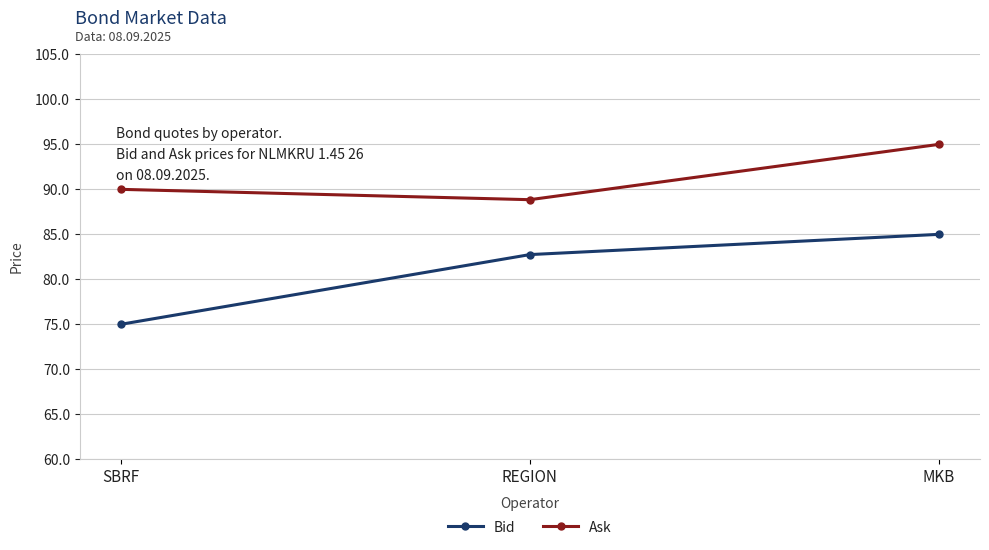

What is the sum of all Ask values?

273.9